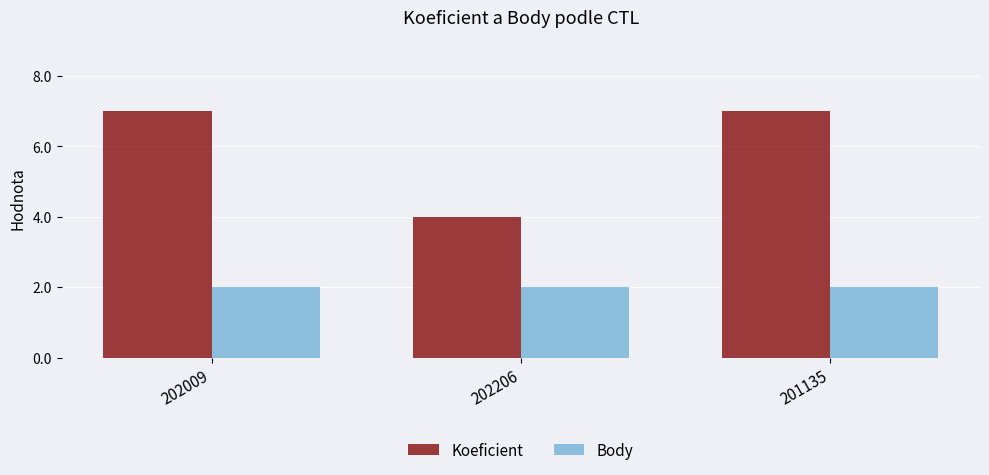

List the series in order of their peak value, lowest first.

Body, Koeficient